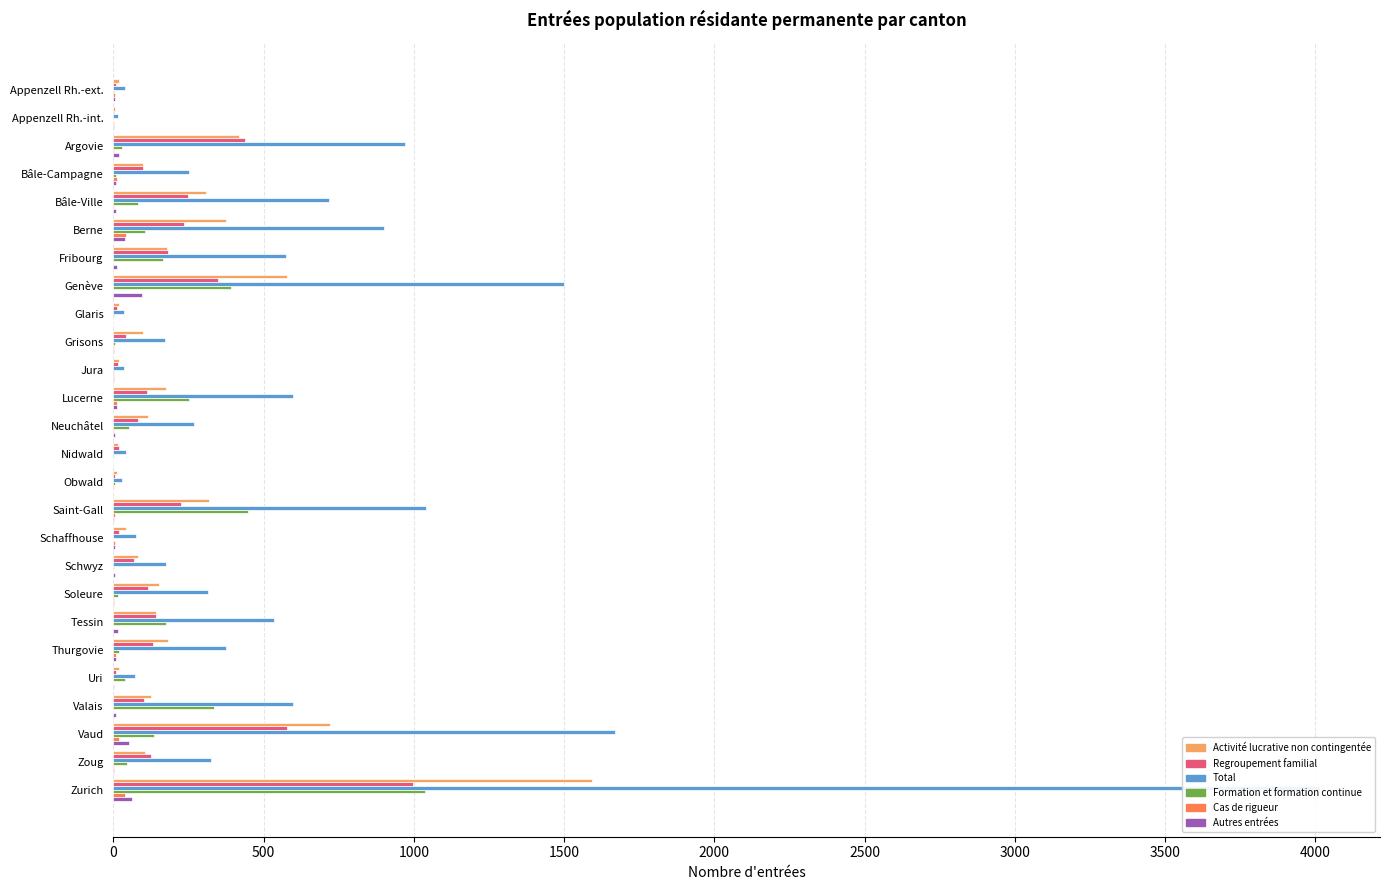

What is the value of the Formation et formation continue bar at the 7th from the left?

164